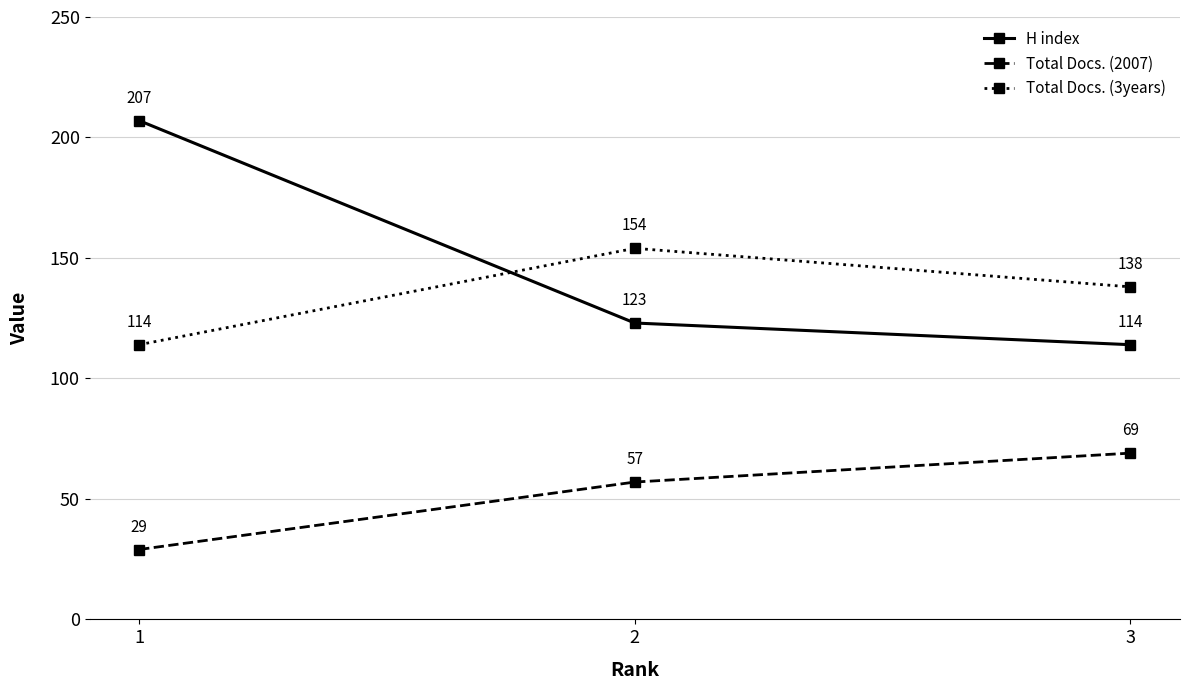

What is the highest value of the H index series?

207